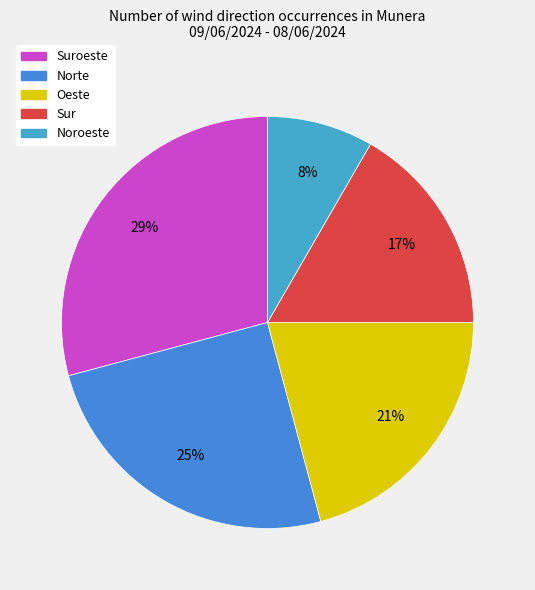

Count the number of slices in the pie.

5